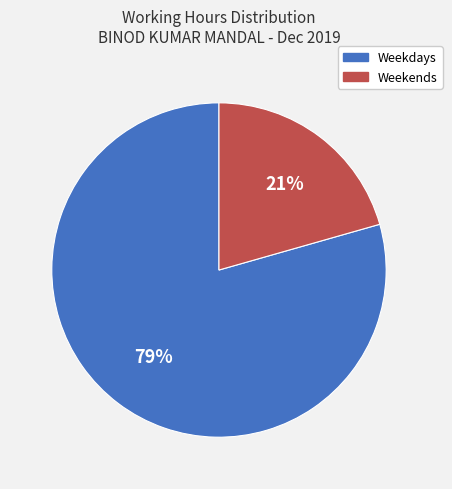

Does any single category account for the majority?

Yes